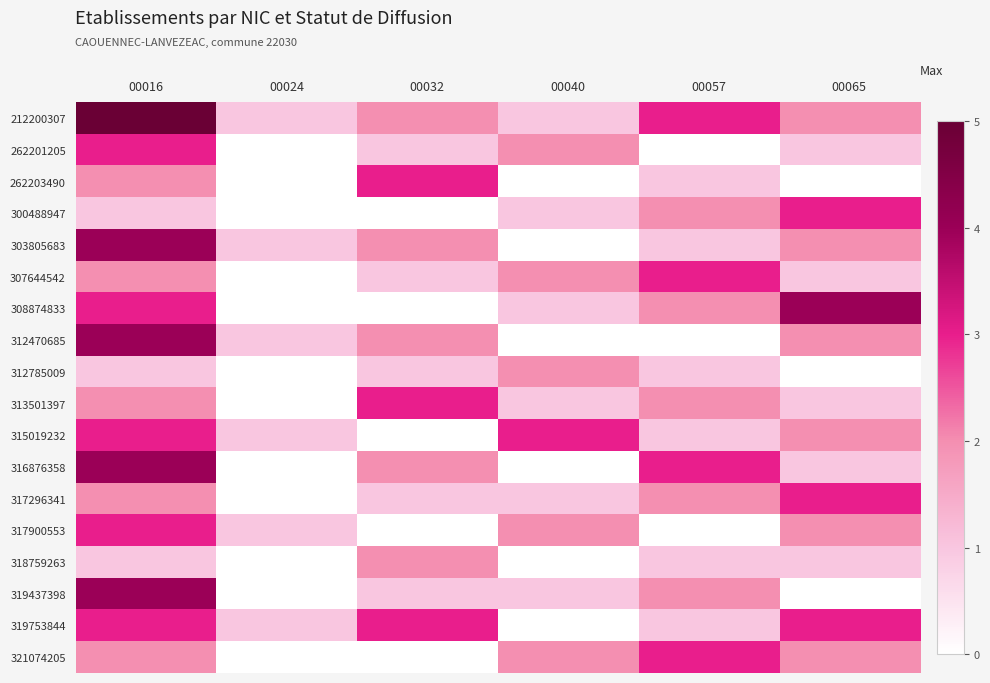

What is the spread (max minus min) of values at 00032?

3